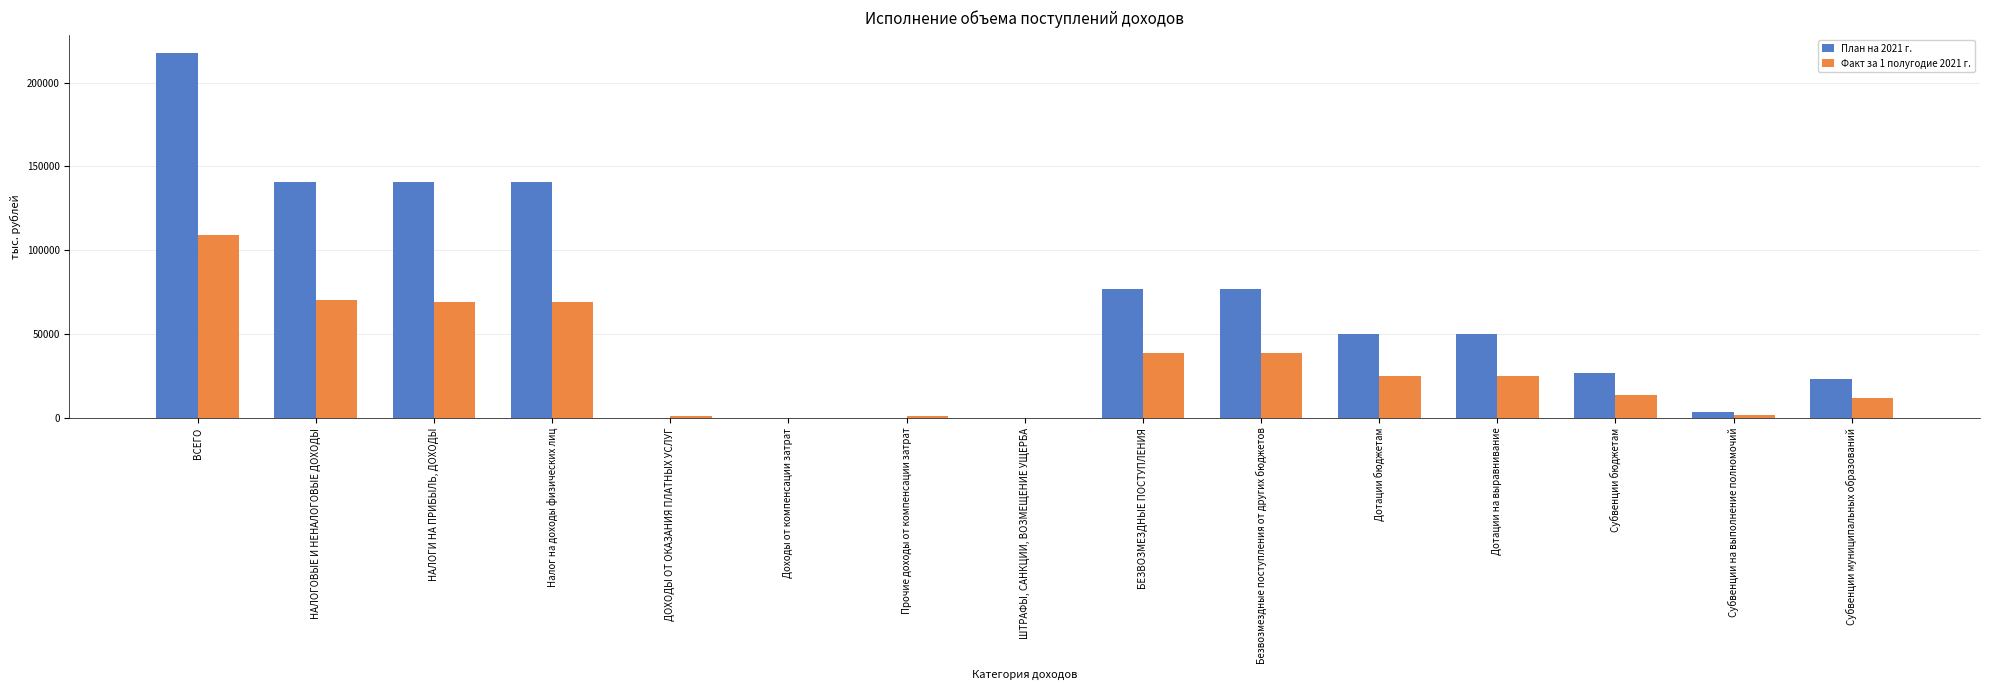

What is the approximate value of Факт за 1 полугодие 2021 г. at Субвенции на выполнение полномочий?

1864.0